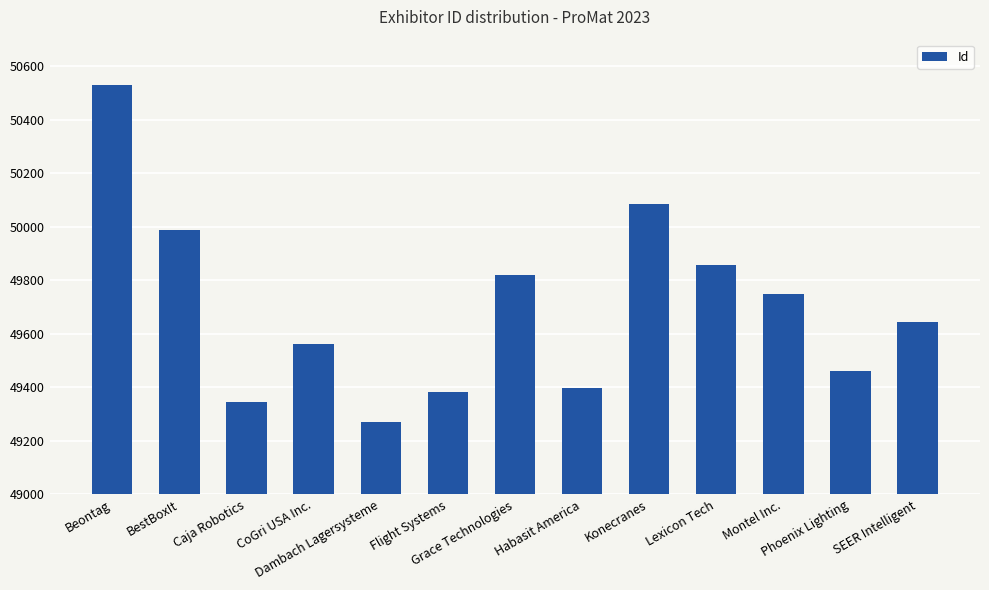

What is the average value?

49699